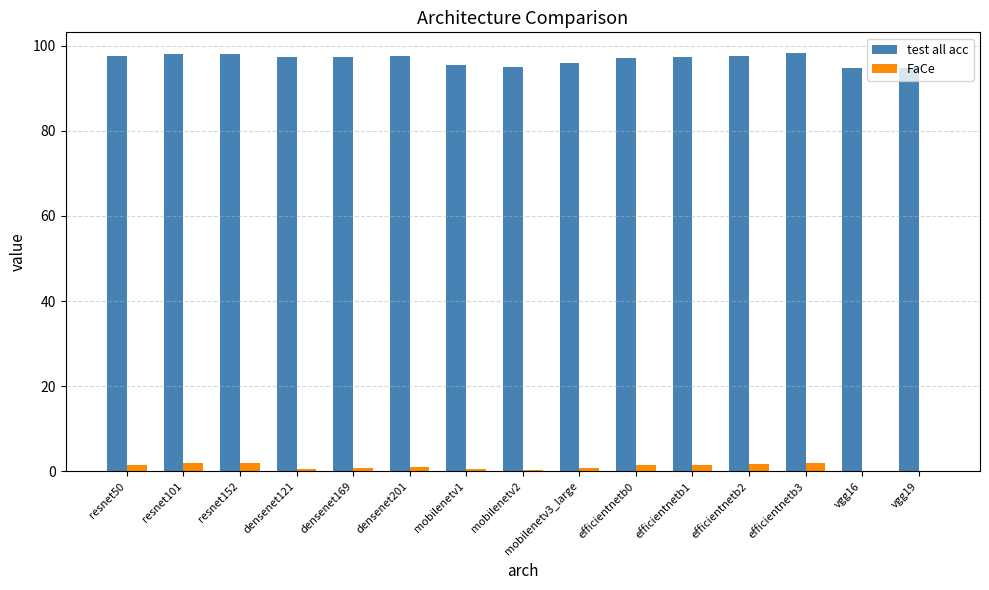

What is the greatest value displayed?

98.2